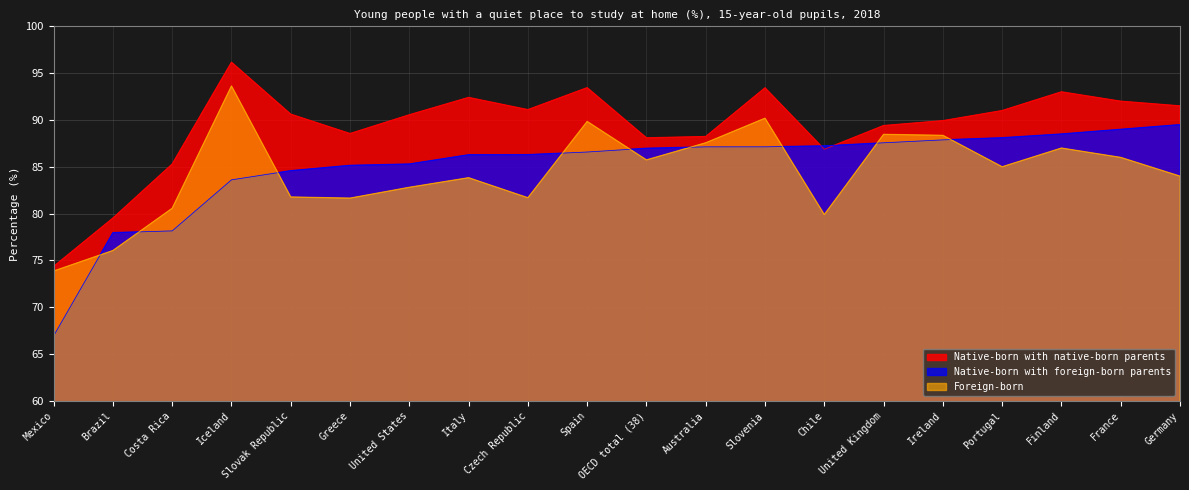

The value of Native-born with native-born parents at Australia is 39.0. True or false?

False